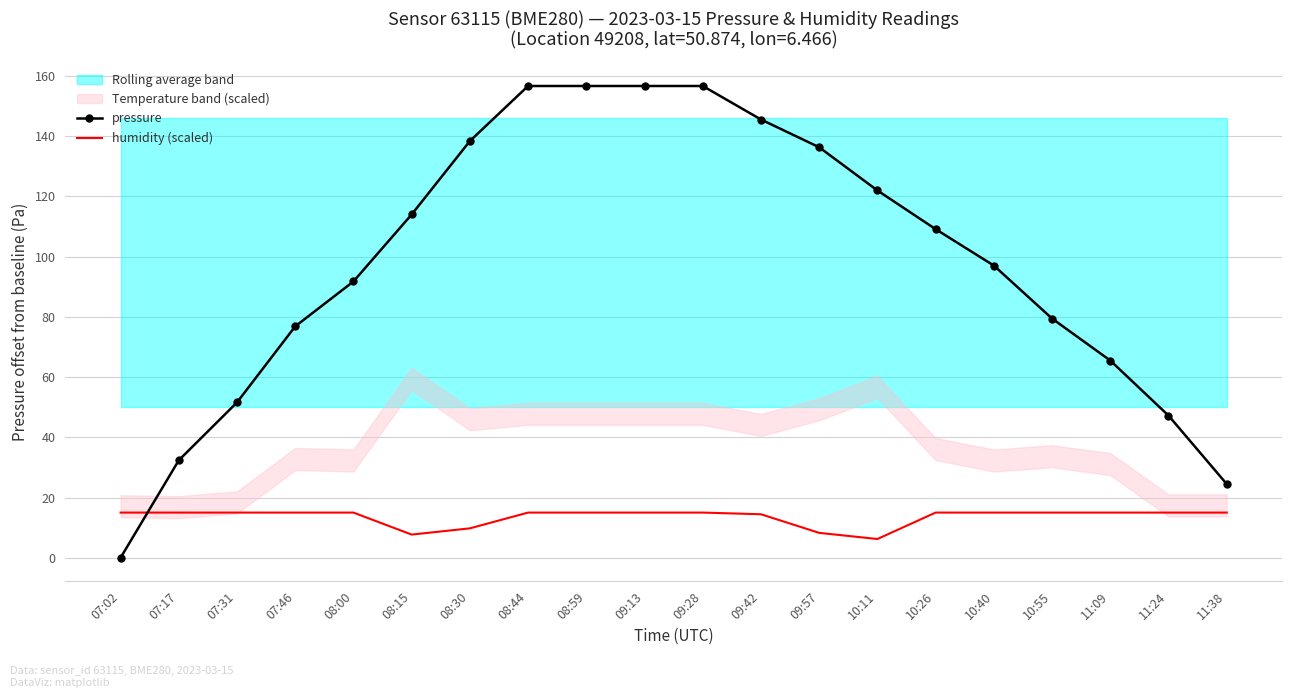

What is the value of the pressure point at the 3rd from the left?

51.6